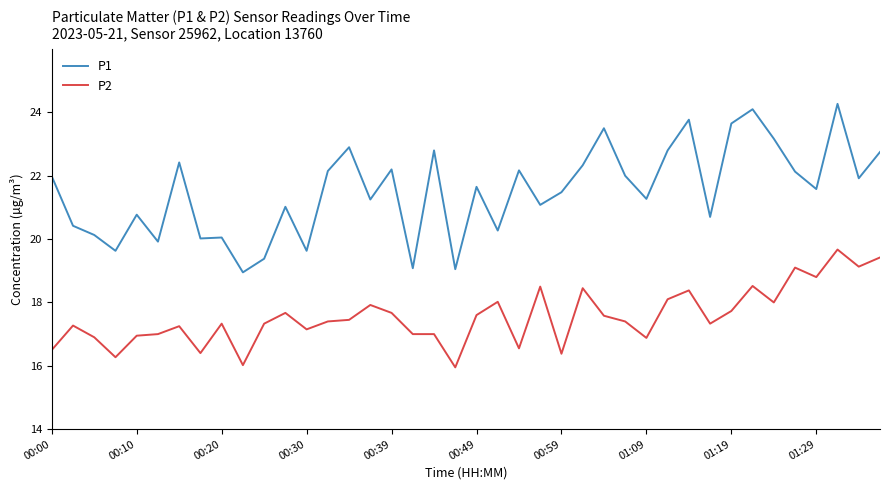

How many lines are shown in the chart?

2